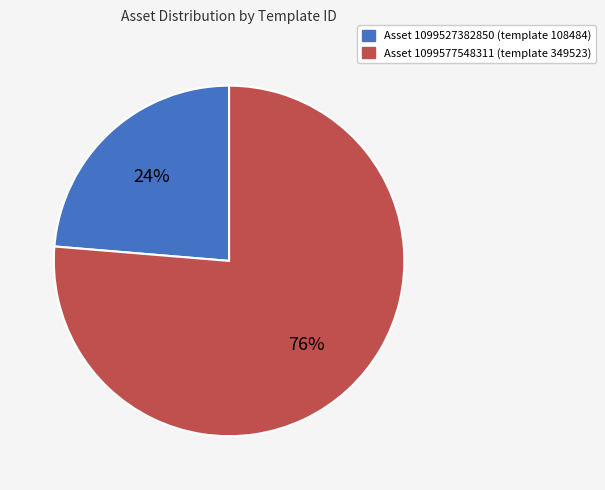

Does any single category account for the majority?

Yes